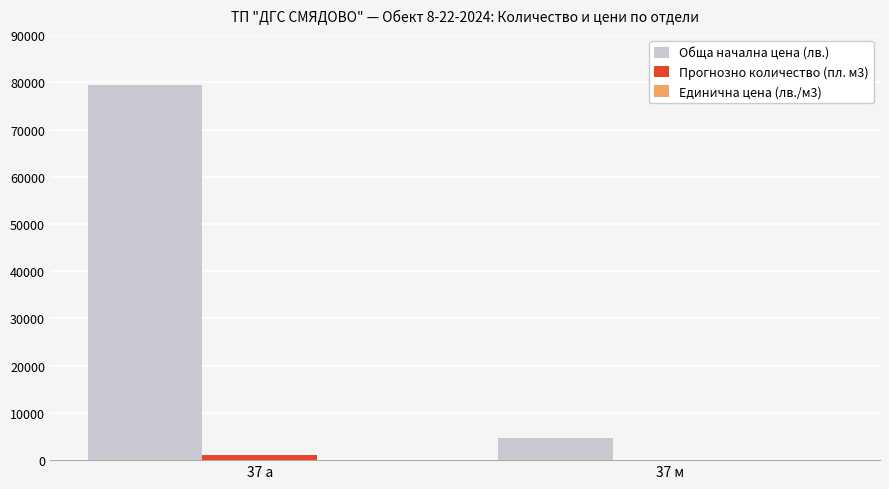

How many series are shown in this chart?

3